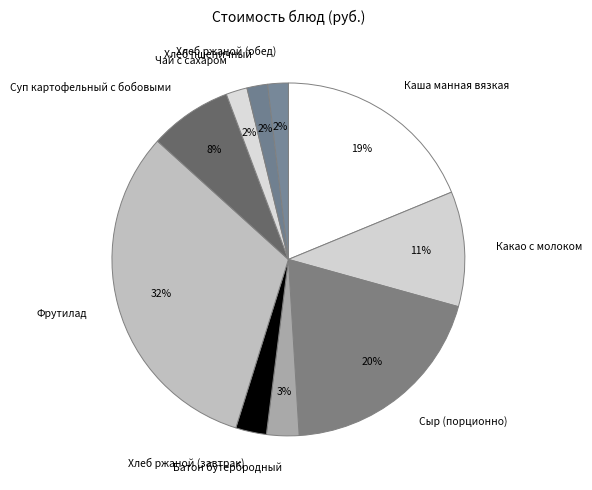

To the nearest percent, what is the average slice percentage?

10%